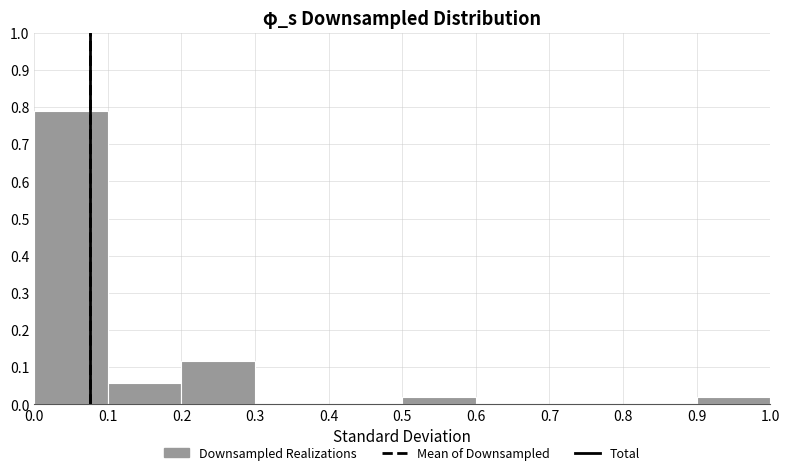

Reading left to right, list every bar in this chart as the range it spans on the x-axis followed by its height. The values are not printed on the chart, so give them approximately, as read against the axis.

0.0 to 0.1: 0.79
0.1 to 0.2: 0.06
0.2 to 0.3: 0.12
0.3 to 0.4: 0
0.4 to 0.5: 0
0.5 to 0.6: 0.02
0.6 to 0.7: 0
0.7 to 0.8: 0
0.8 to 0.9: 0
0.9 to 1.0: 0.02